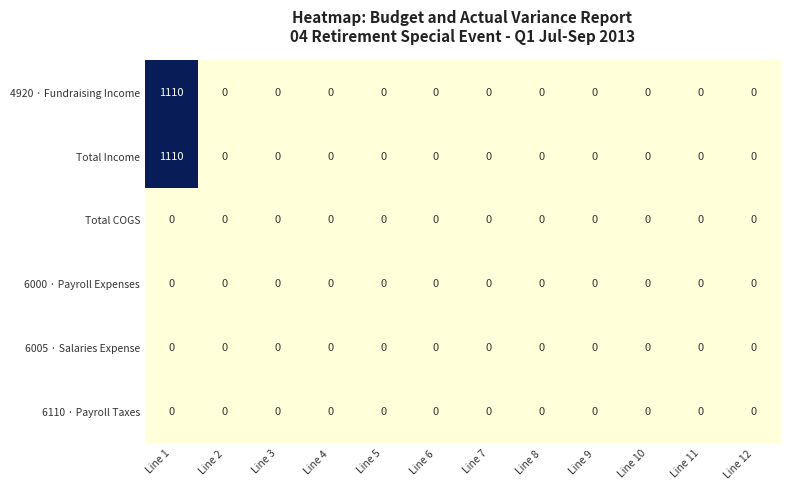

What is the total value across all series at Line 1?

2220